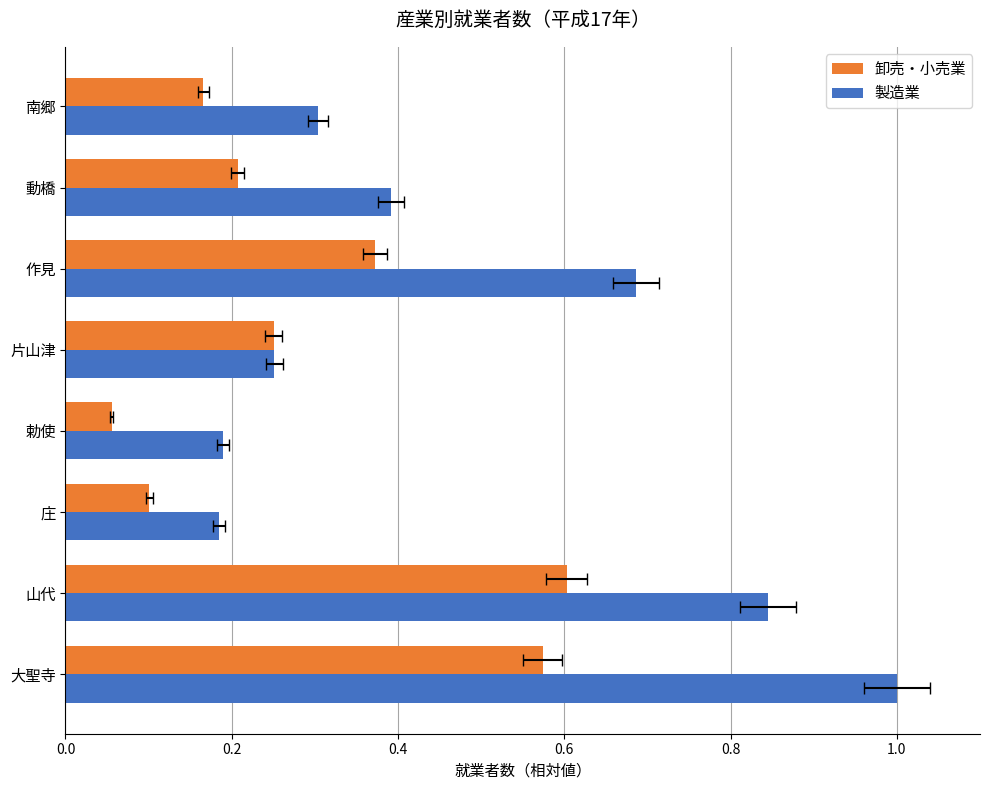

The value of 卸売・小売業 at 勅使 is 0.0. True or false?

False